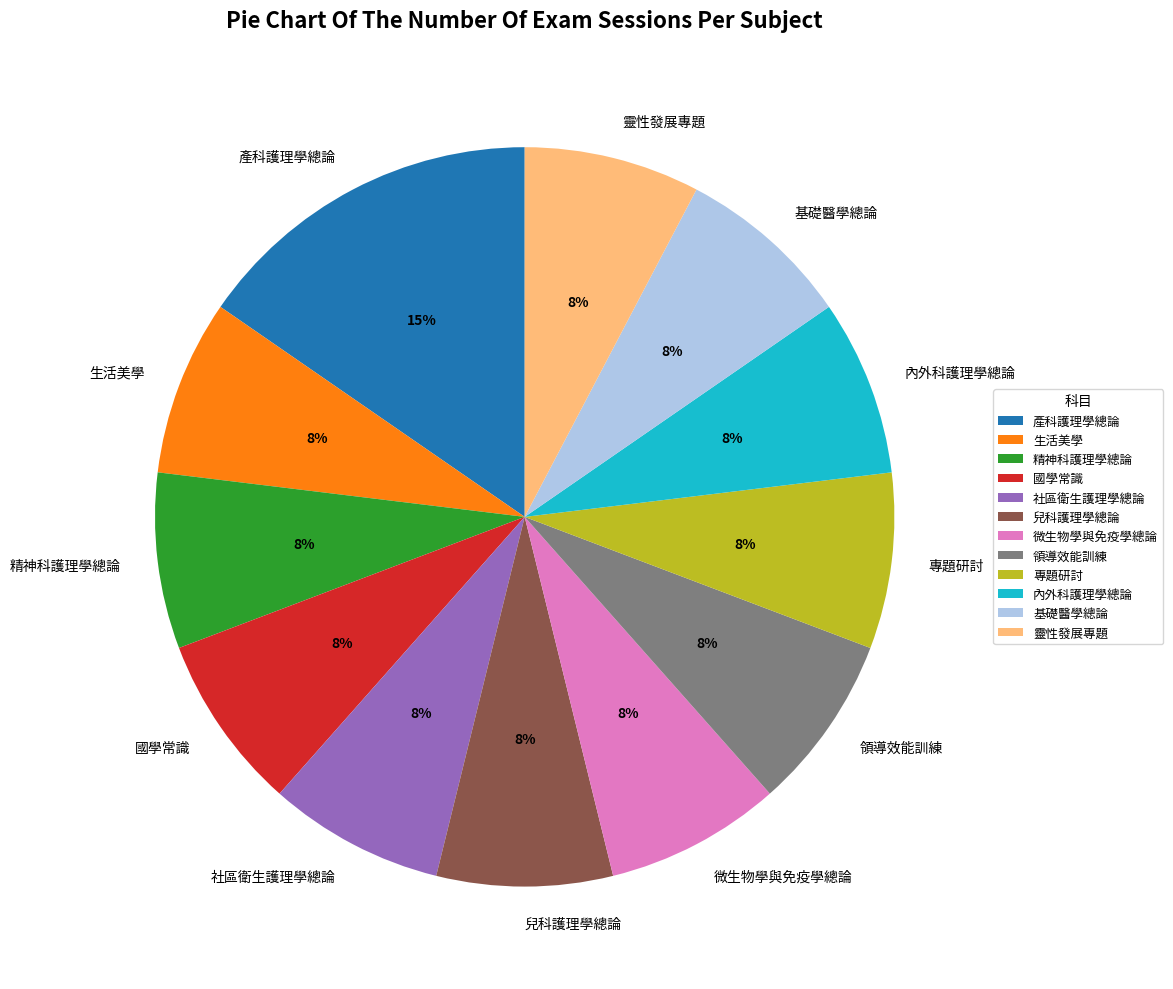

Combined, do 專題研討 and 靈性發展專題 account for over 50%?

No